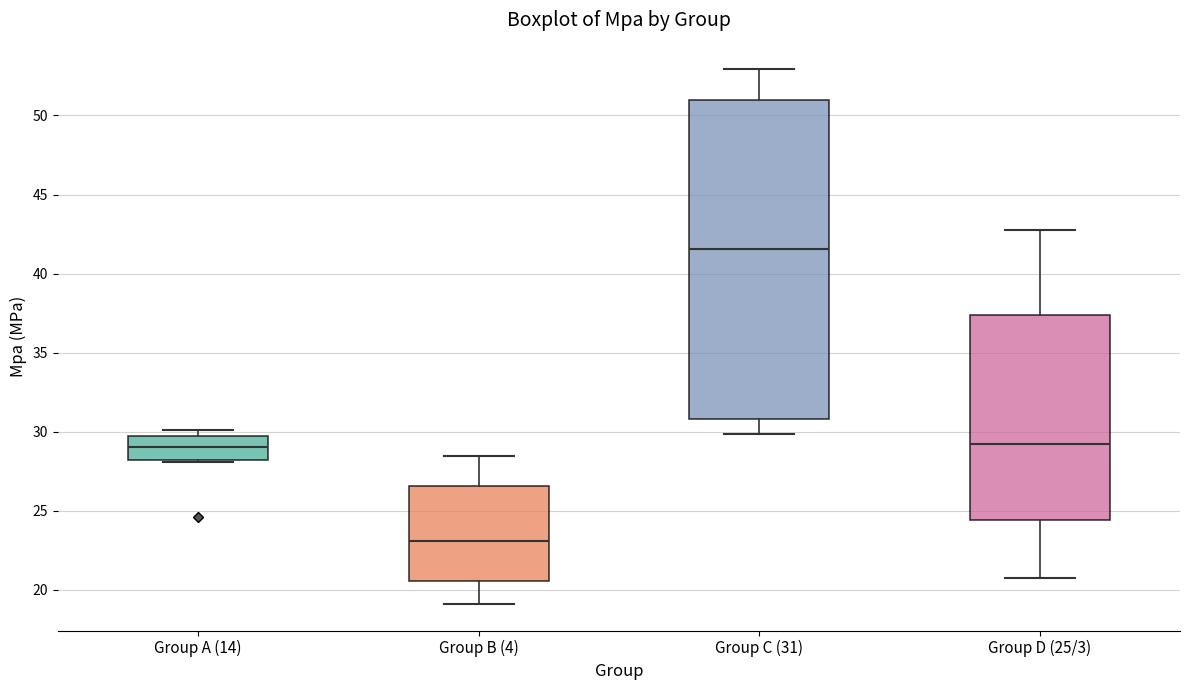

Reading left to right, read every box against the y-axis: the position of its median line, the range the box covers, and the ends of its whiskers. The values are not printed on the chart, so give them approximately, as read against the axis.

Group A (14): median 29.0, box 28.0 to 29.5, whiskers 28.0 to 30.0
Group B (4): median 23.0, box 20.5 to 26.5, whiskers 19.0 to 28.5
Group C (31): median 41.5, box 31.0 to 51.0, whiskers 30.0 to 53.0
Group D (25/3): median 29.0, box 24.5 to 37.5, whiskers 21.0 to 42.5